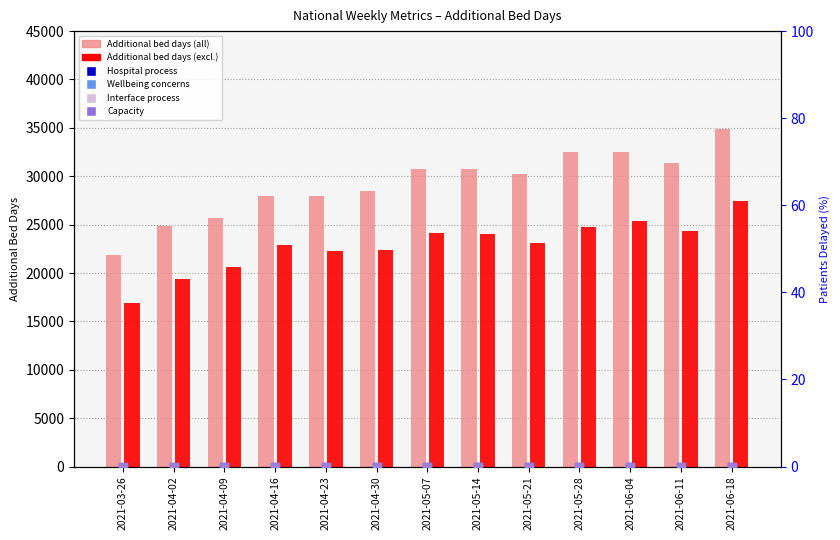

Which series reaches the maximum Y coordinate?

Additional bed days (all)